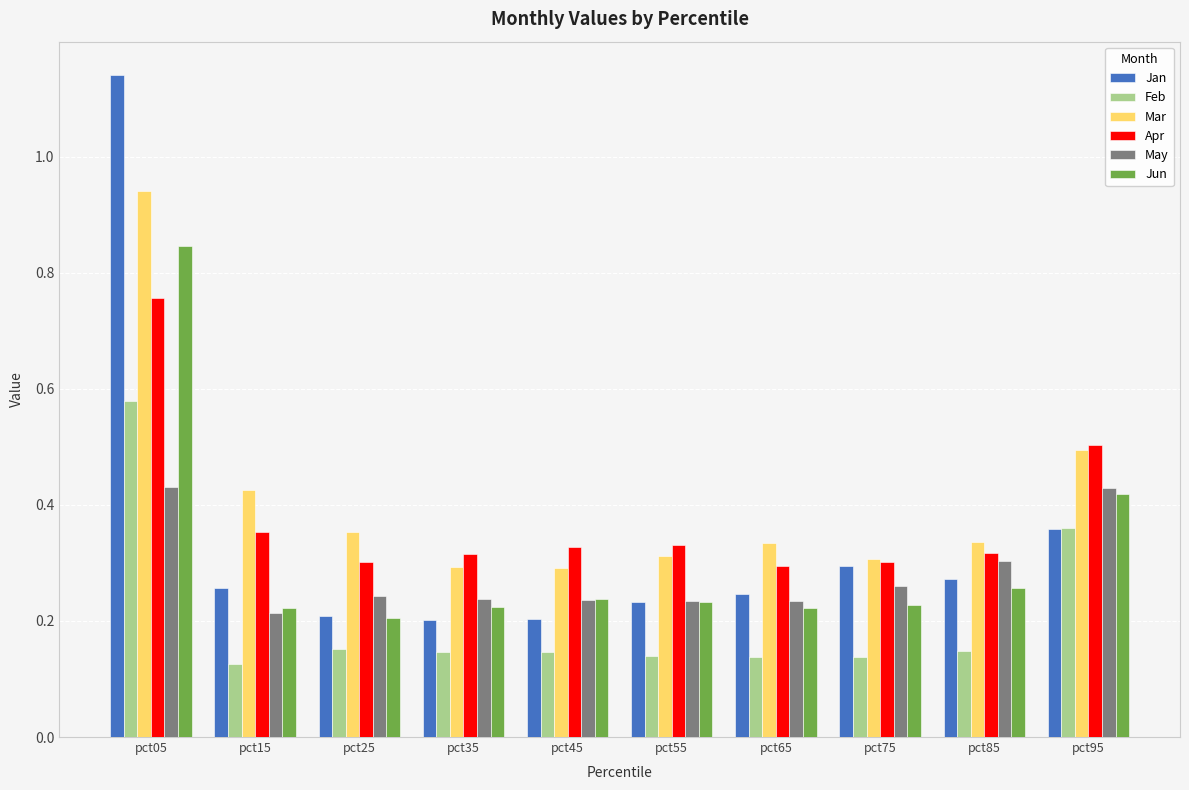

What is the sum of all Apr values?

3.8